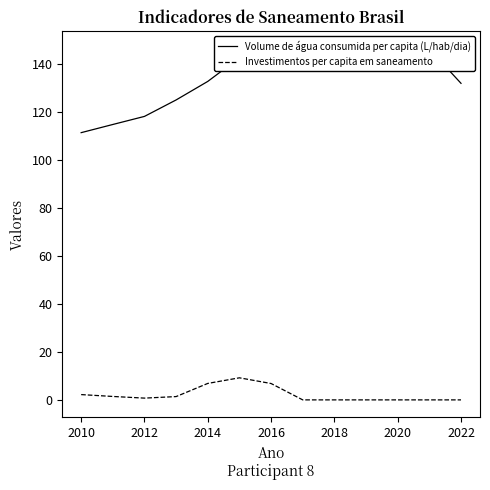

What is the highest value of the Investimentos per capita em saneamento series?

9.2